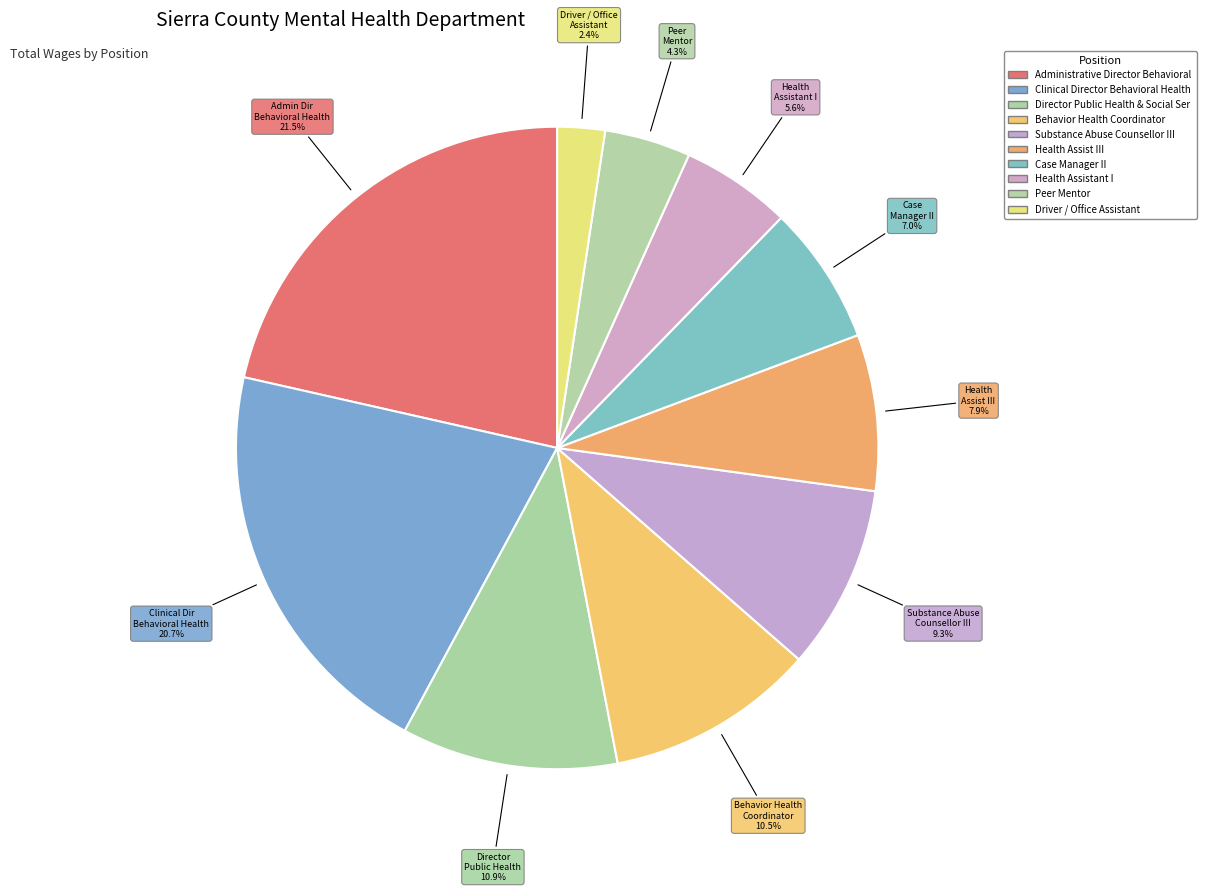

Which category has the smallest portion of the pie?

Driver / Office Assistant